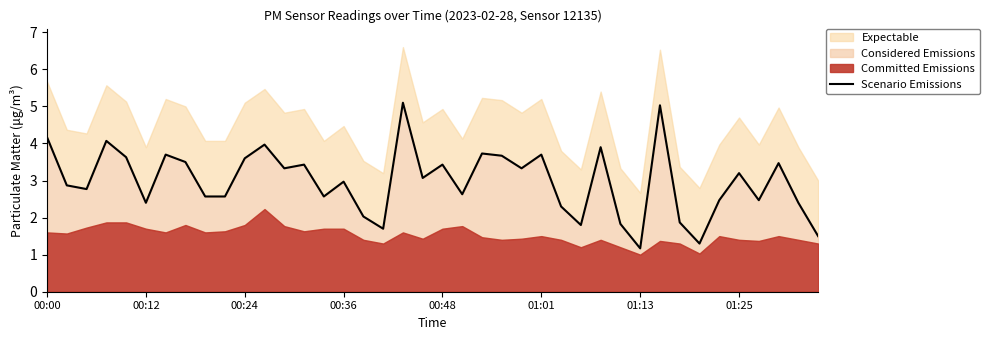

Where does the data first go above 3?

00:00